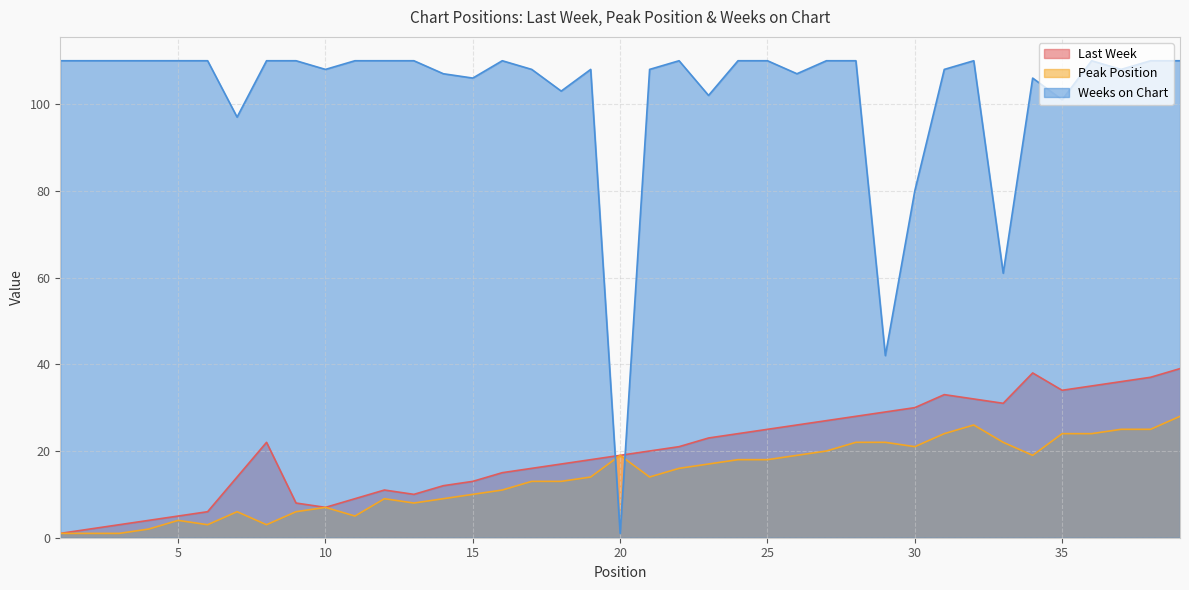

What is the total value across all series at 11?

14